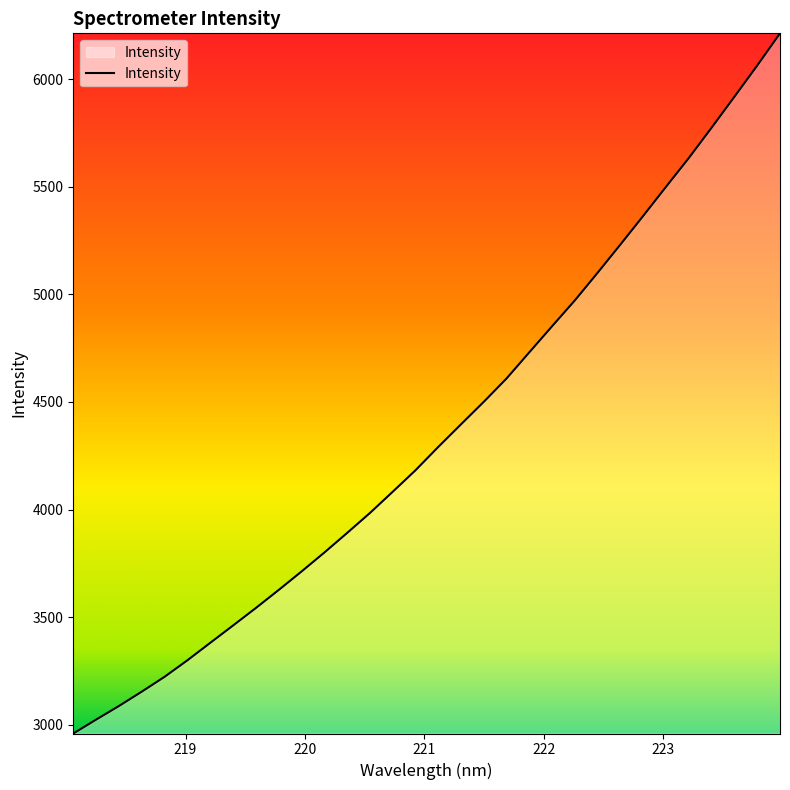

What is the minimum value shown in the chart?

2959.3